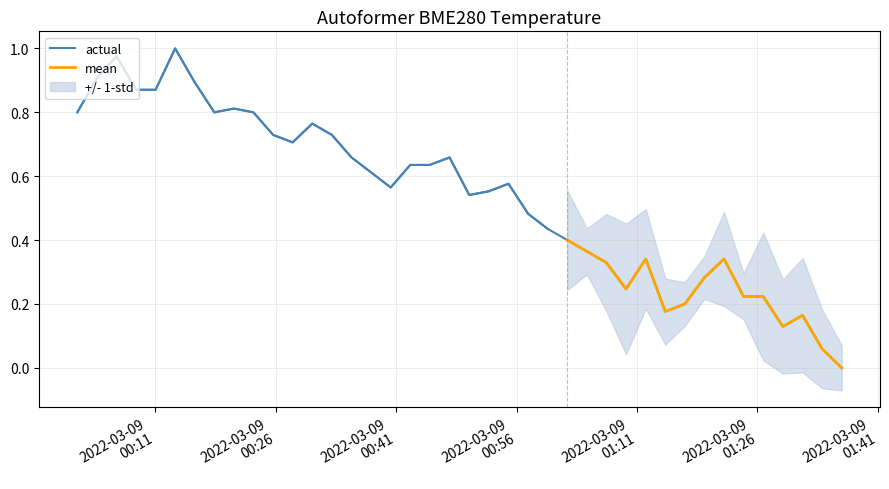

How many categories are shown in the chart?

40